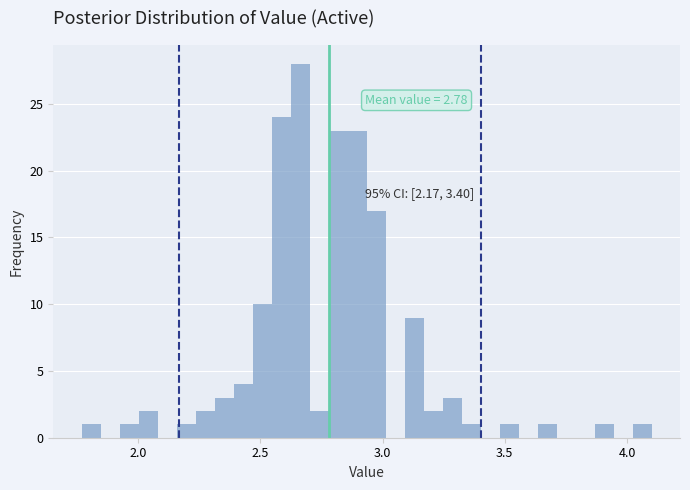

Around what value on the x-axis is the tallest bar? Give the approximate position of its centre, as read against the axis.

2.65